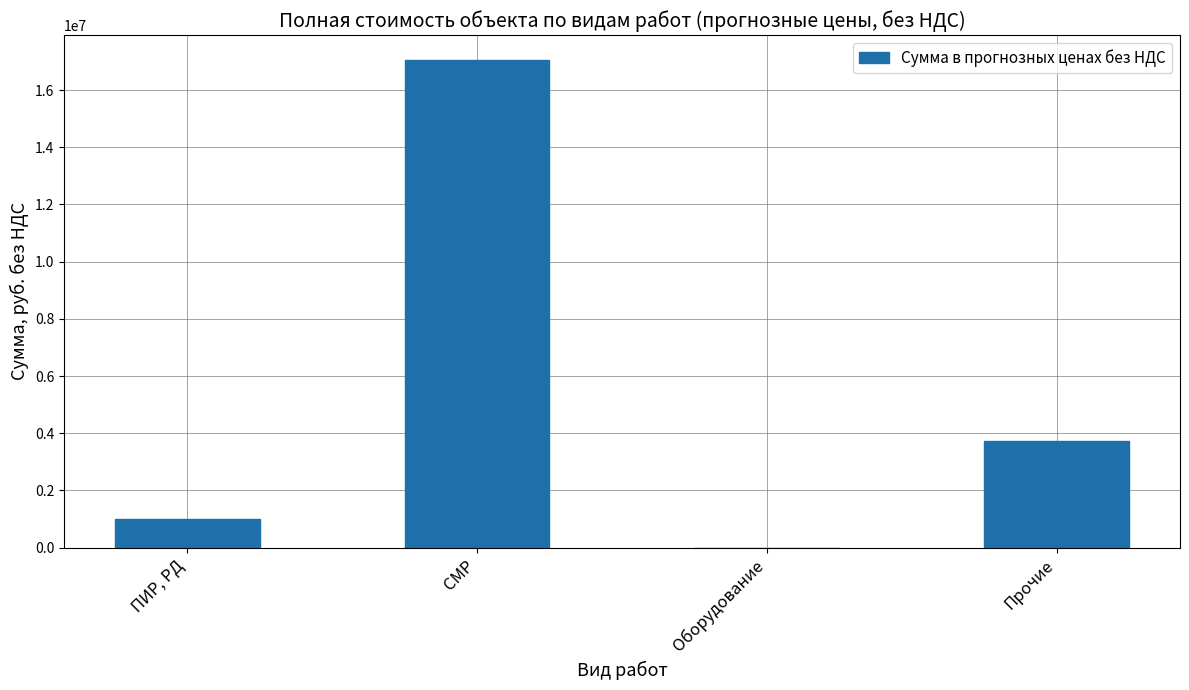

True or false: the data shows 3712167.0 at Прочие.

True